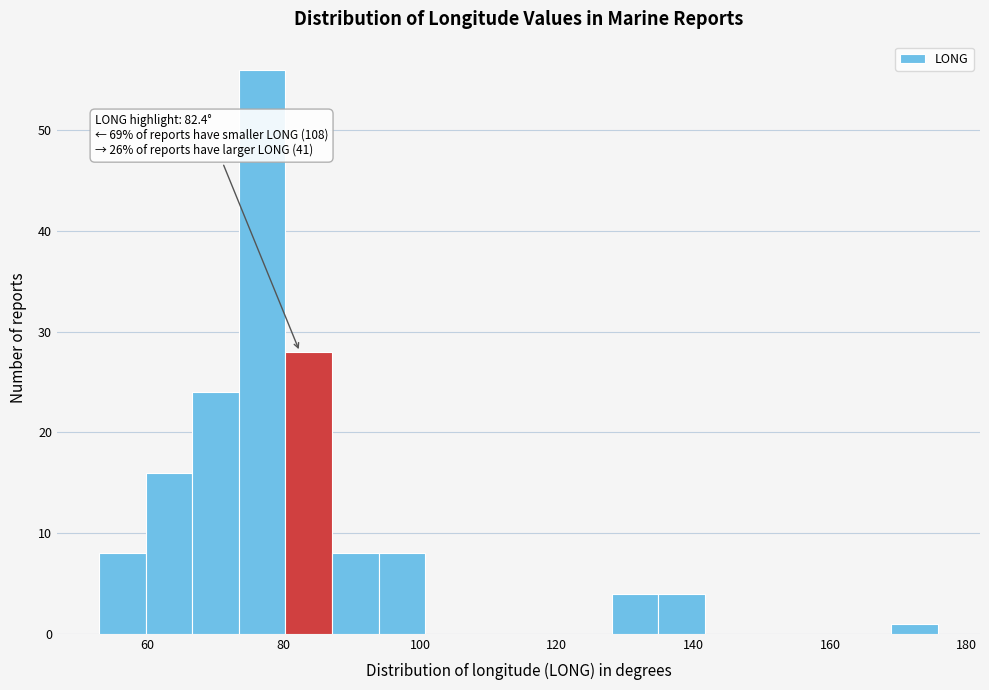

Around what value on the x-axis is the tallest bar? Give the approximate position of its centre, as read against the axis.

76